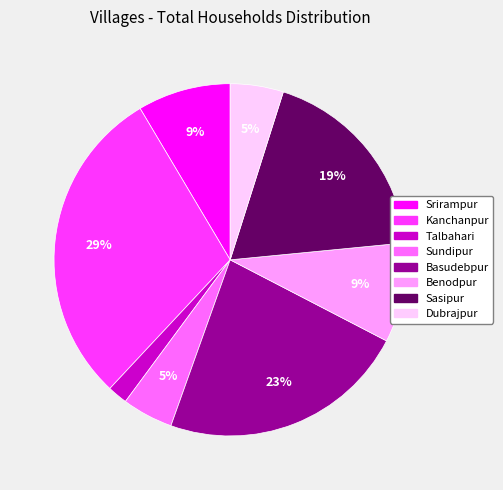

Which category has the smallest portion of the pie?

Talbahari